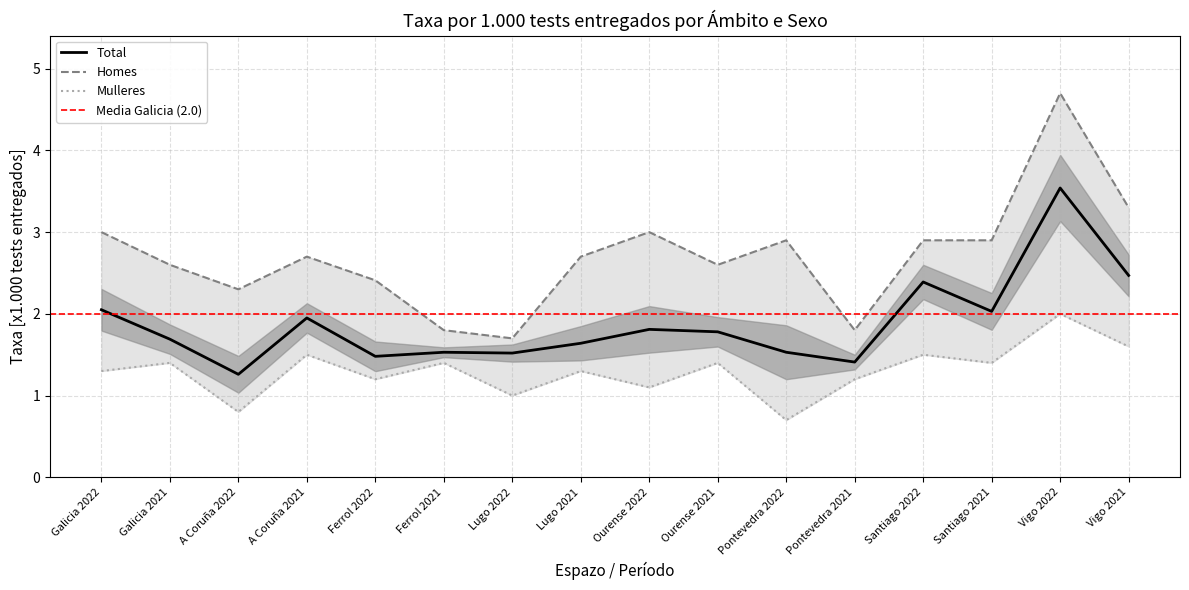

Count the number of data series in this chart.

3